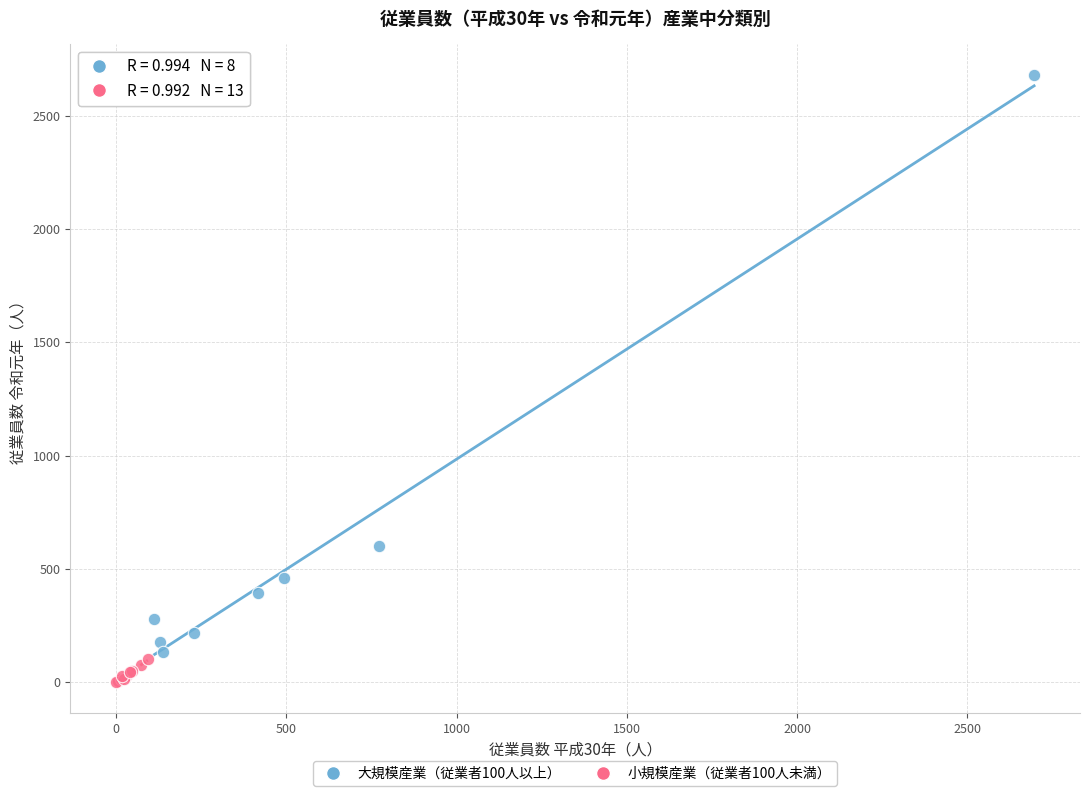

Which series contains the highest Y value?

大規模産業（従業者100人以上）